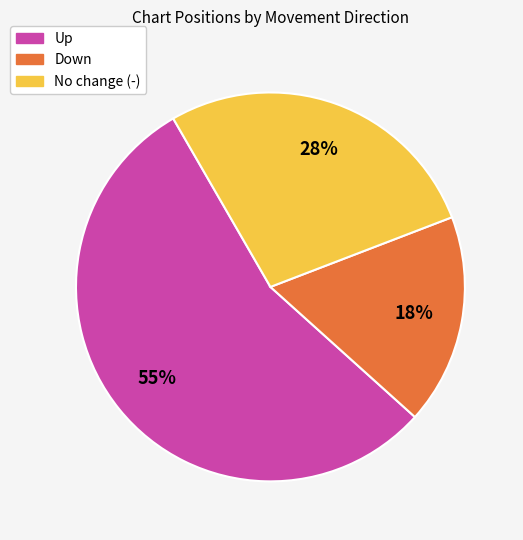

To the nearest percent, what is the average slice percentage?

33%